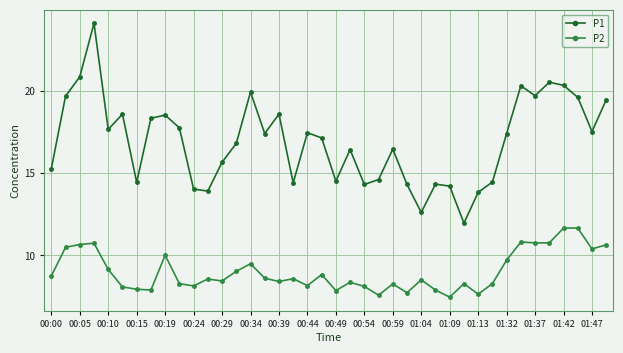

Which series has the widest spread of values?

P1